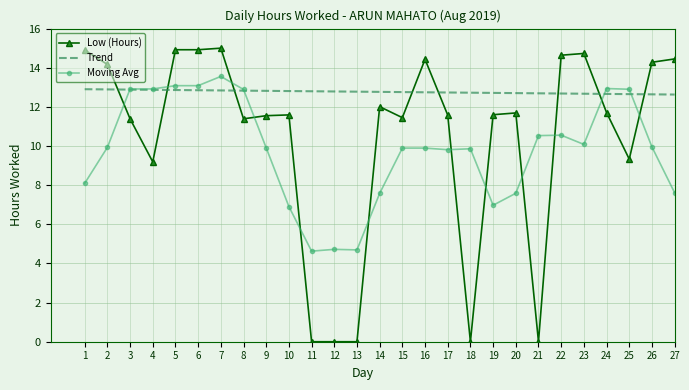

List the series in order of their peak value, lowest first.

Trend, Moving Avg, Low (Hours)